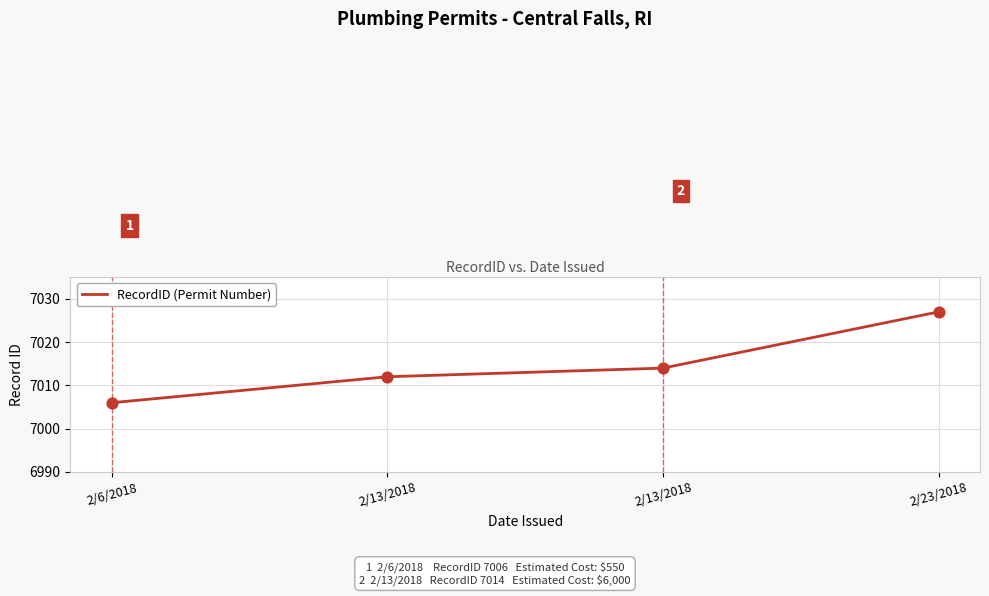

What is the change in value from 2/6/2018 to 2/23/2018?

+21